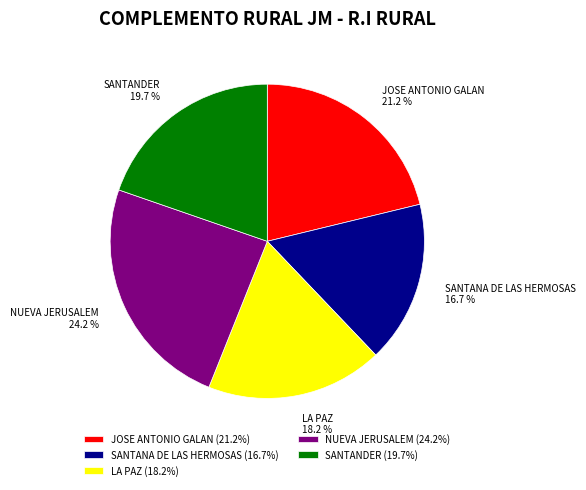

To the nearest percent, what portion does SANTANA DE LAS HERMOSAS represent?

17%